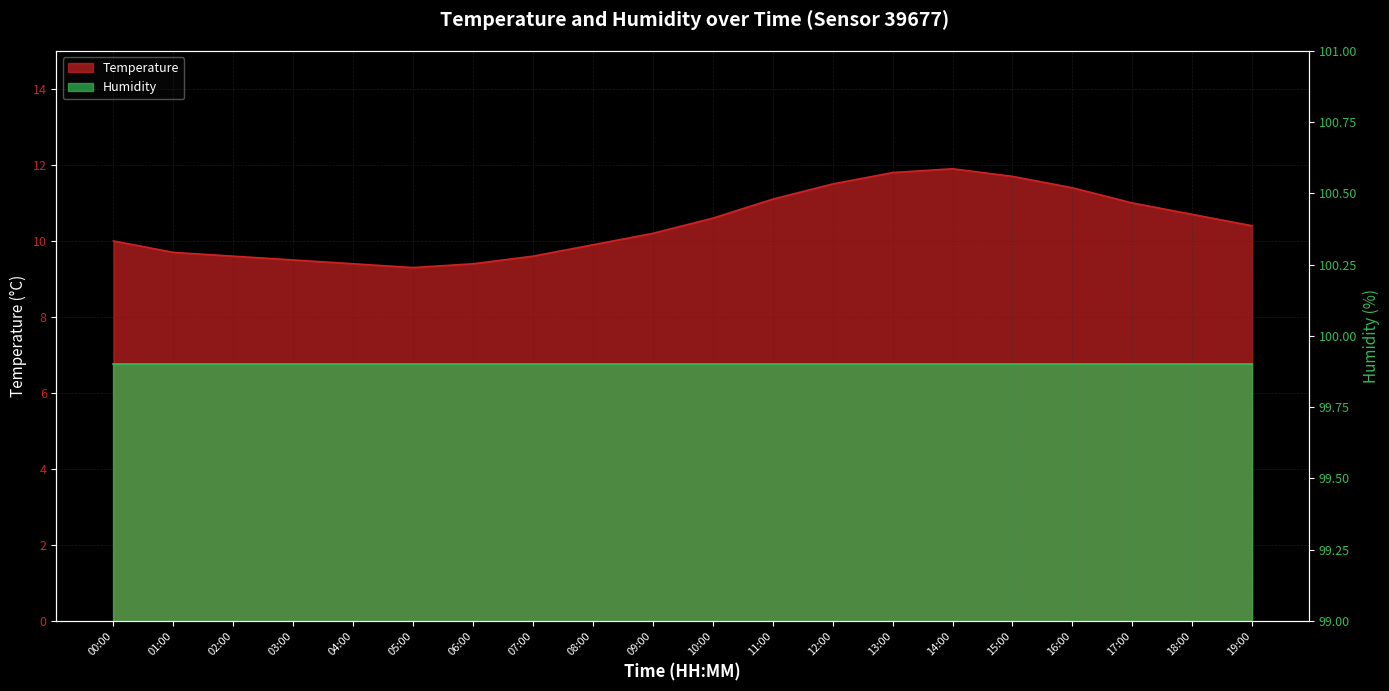

What is the value of the 1st point from the left?

10.0